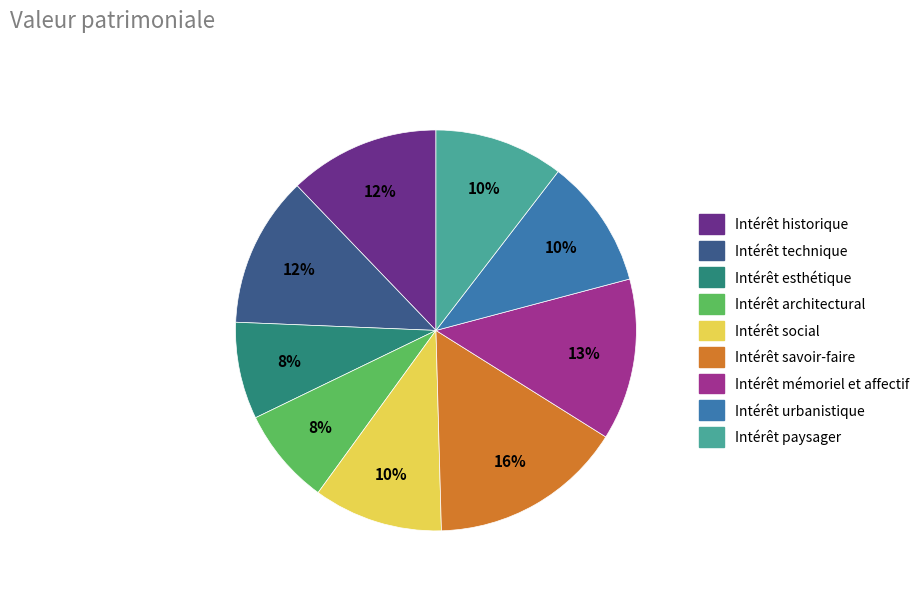

Does any single category account for the majority?

No